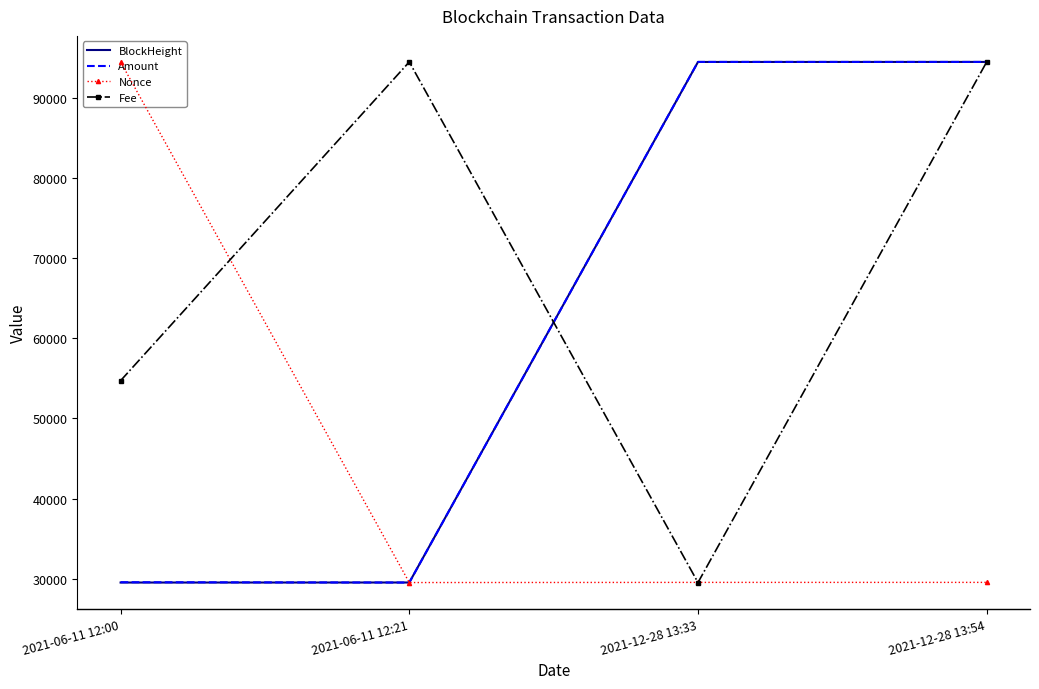

Is the value of Nonce at 2021-12-28 13:54 greater than the value of Amount at 2021-12-28 13:54?

No